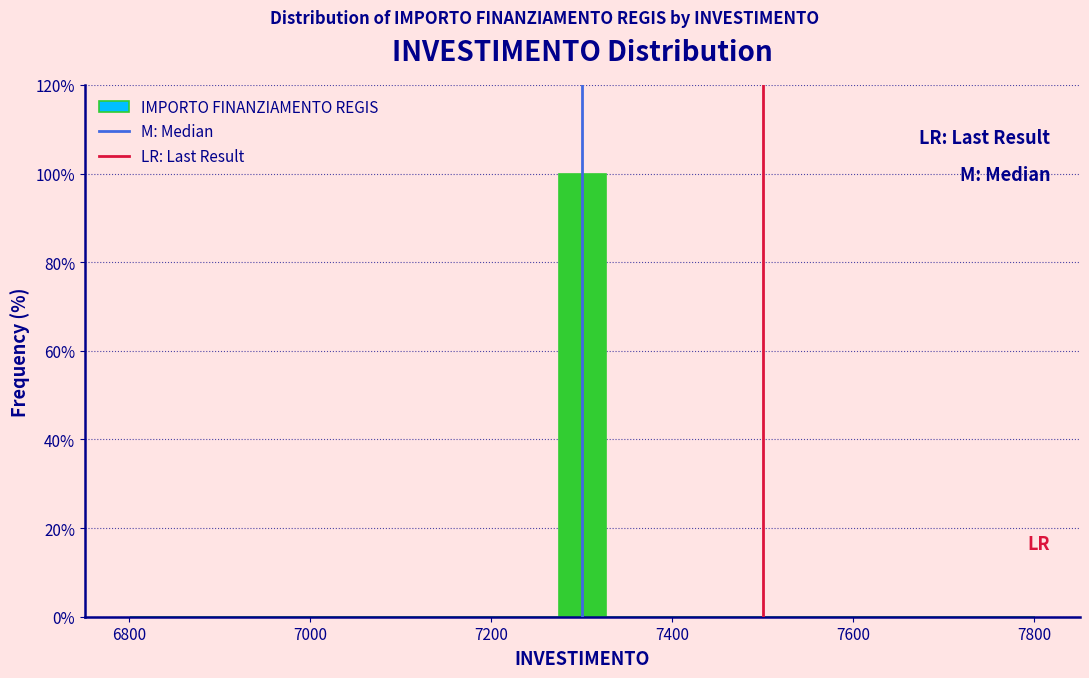

Read against the x-axis, roughly where is the centre of the tallest bar?

7300